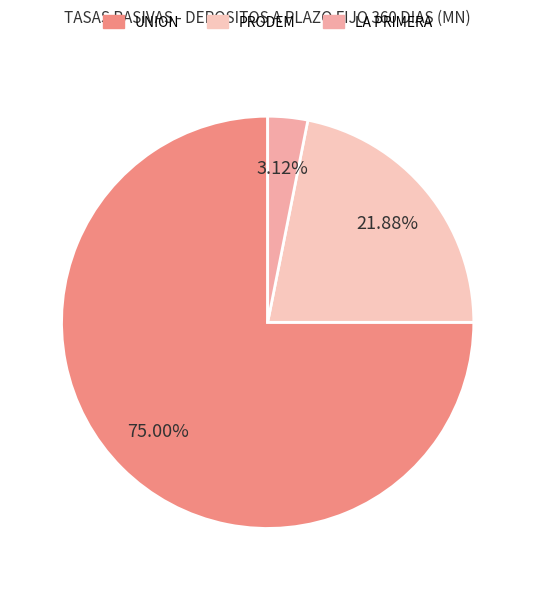

Count the number of slices in the pie.

3